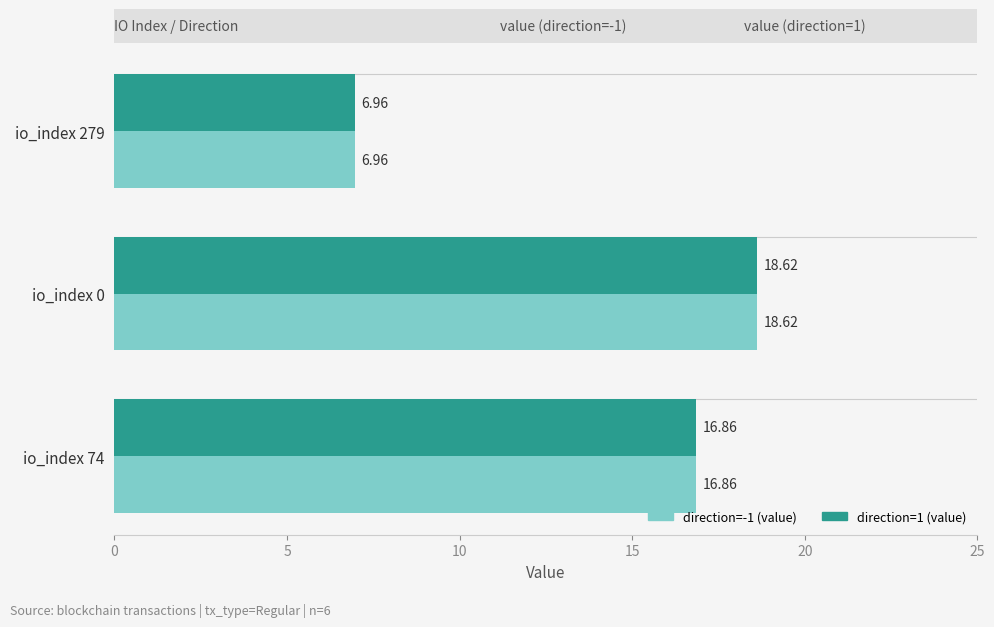

What is the difference between the maximum and second lowest values in the direction=1 (value) series?

1.8